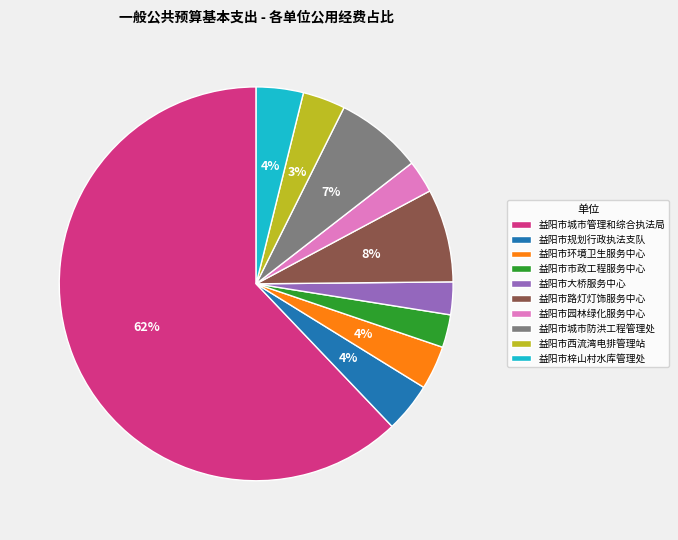

Count the number of slices in the pie.

10